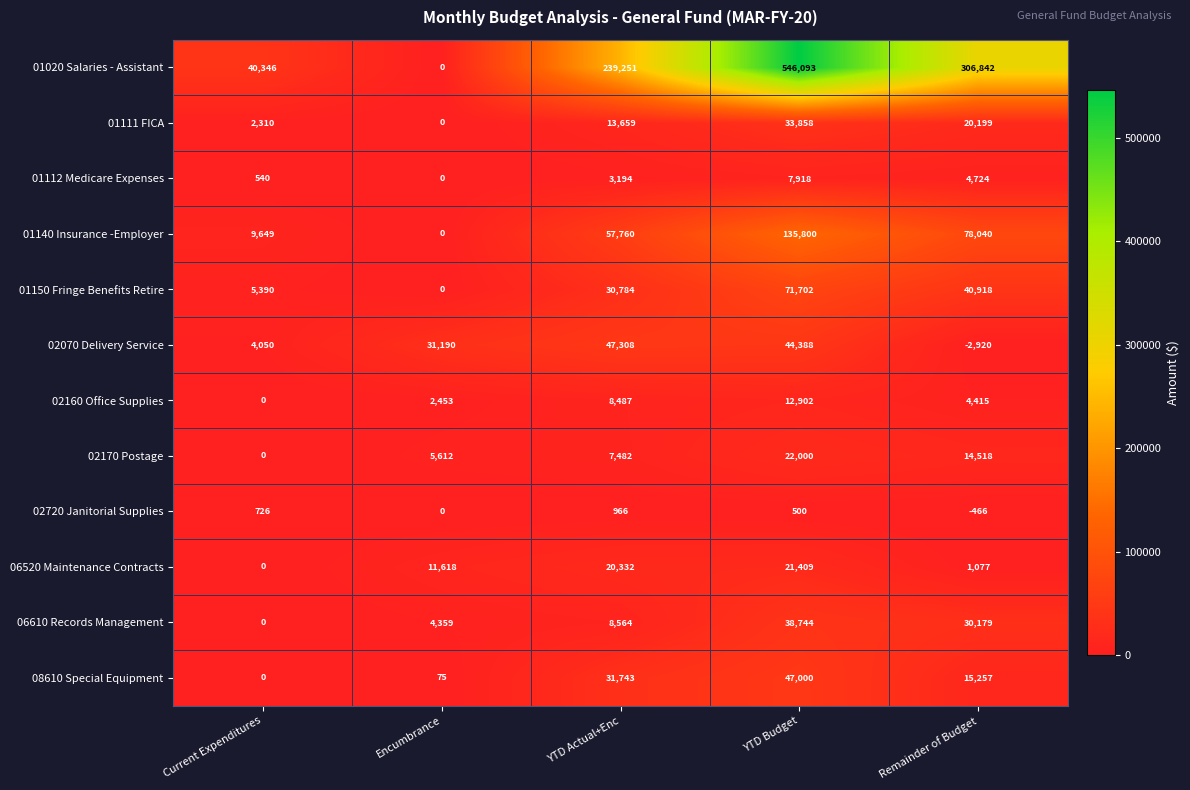

What value does the 01020 Salaries - Assistant series have at YTD Actual+Enc, to the nearest 10?

239250